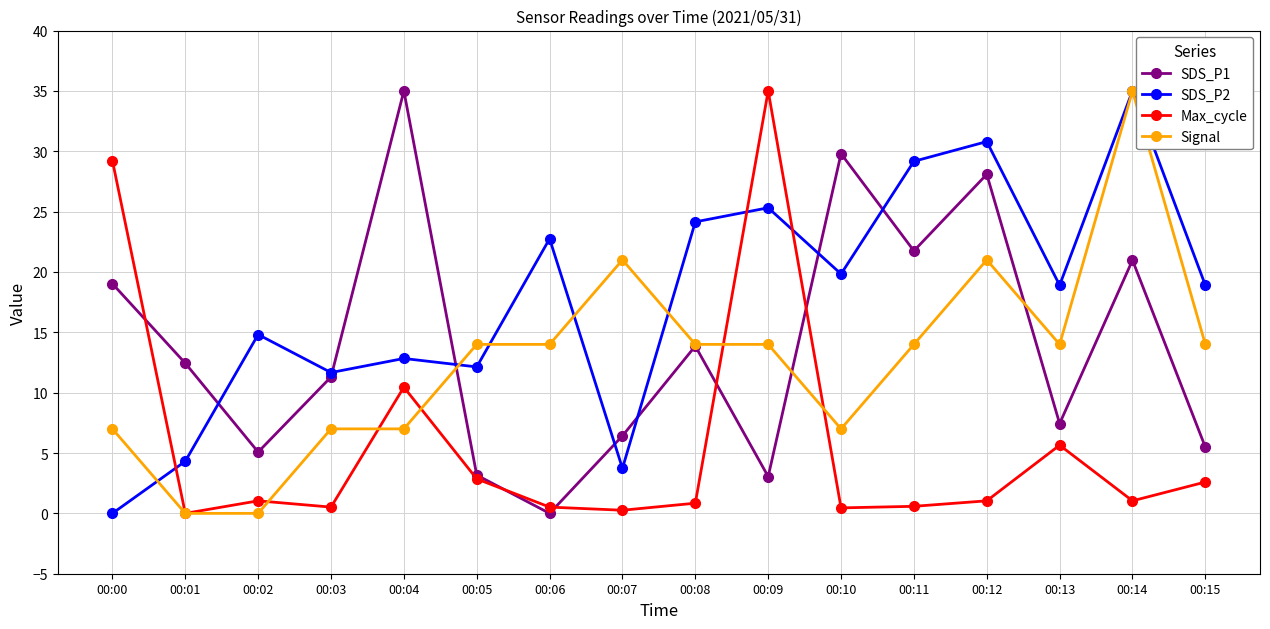

What is the maximum value shown in the chart?

35.0